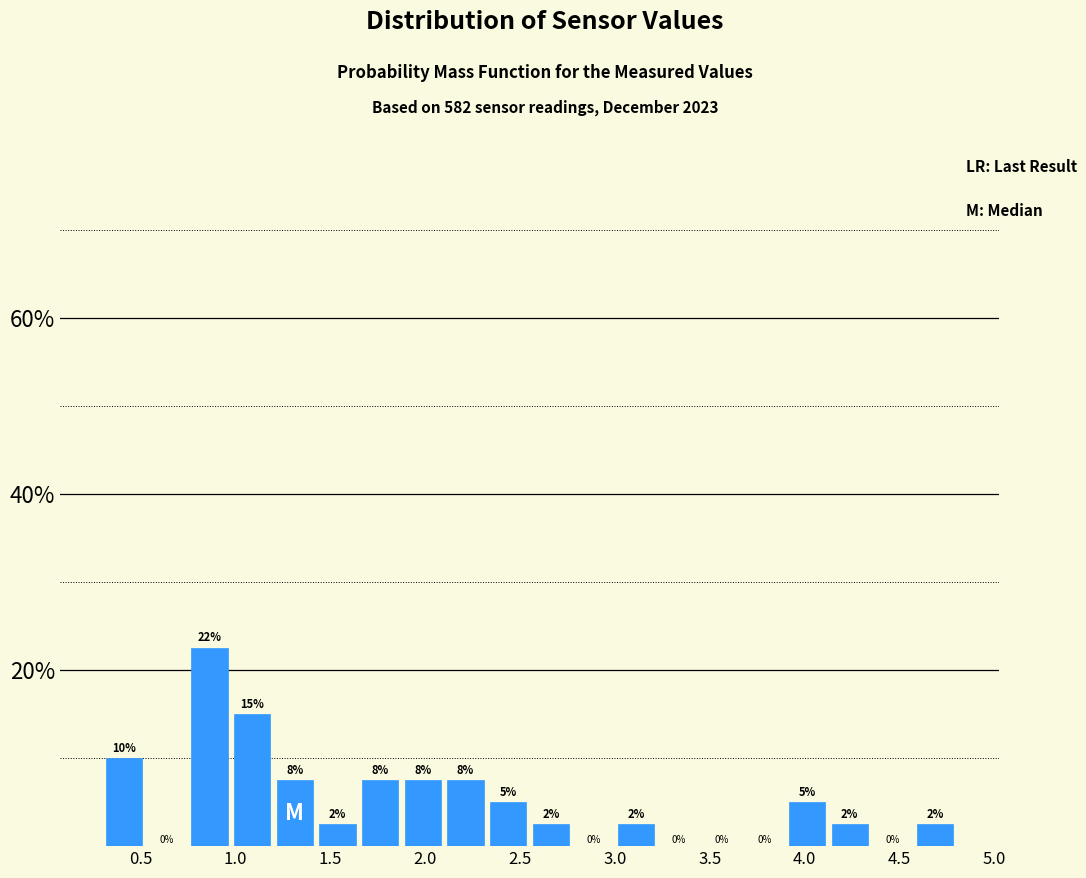

Which range on the x-axis has the tallest bar?

0.750 to 0.975